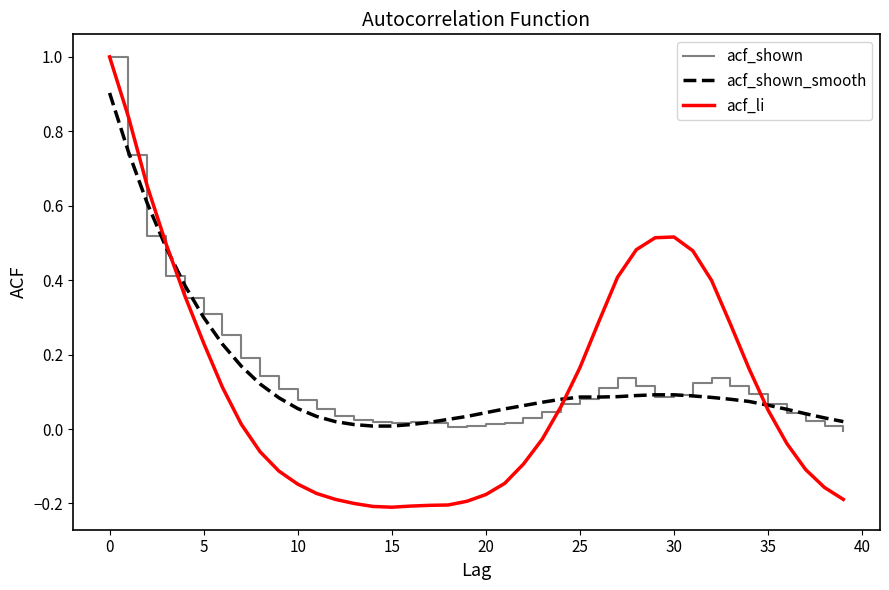

What is the greatest value displayed?

1.0